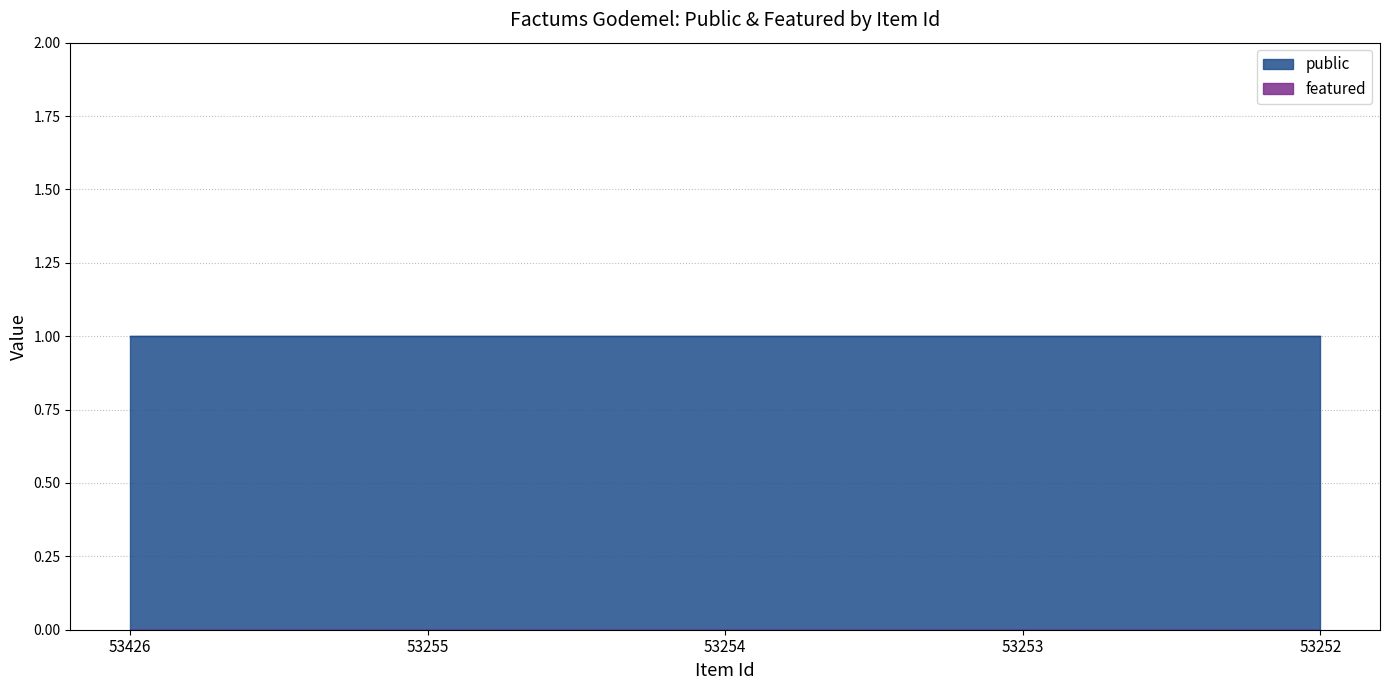

What is the maximum value shown in the chart?

1